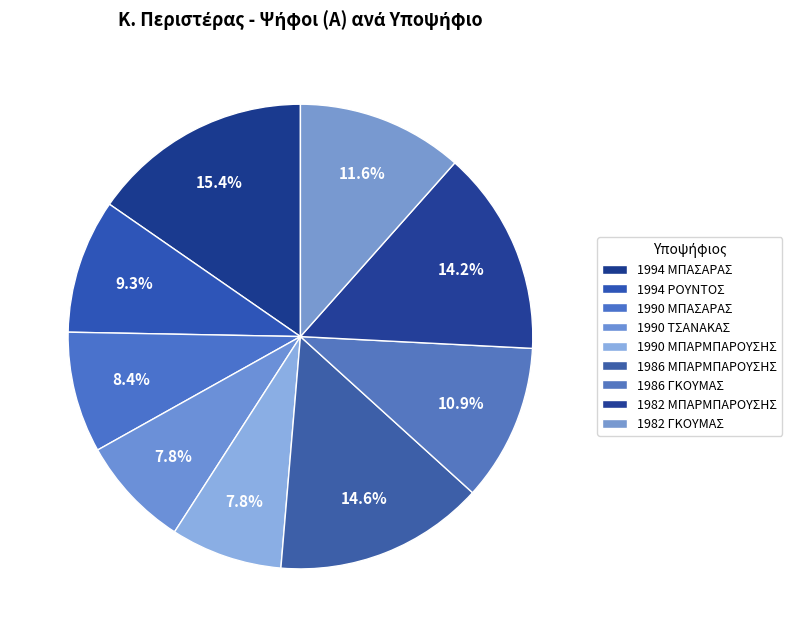

Do 1986 ΓΚΟΥΜΑΣ and 1990 ΜΠΑΣΑΡΑΣ together represent more than half of the pie?

No